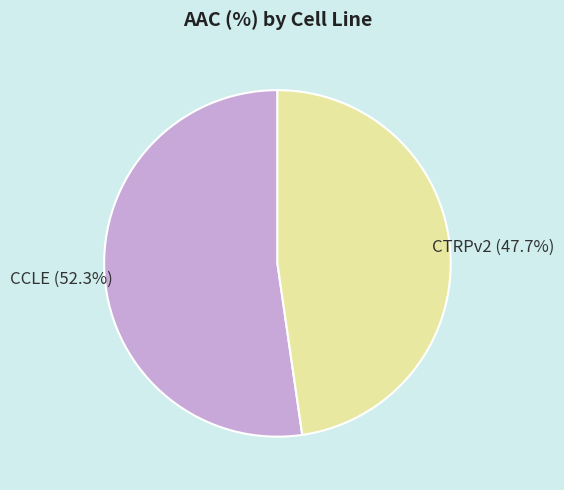

Between CCLE and CTRPv2, which is larger?

CCLE